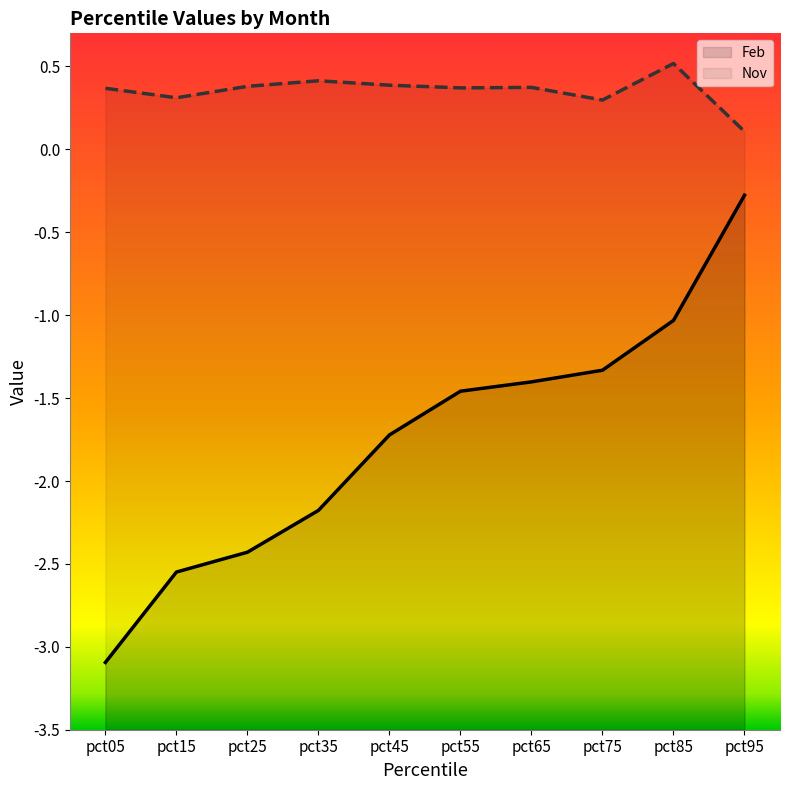

List the series in order of their peak value, highest first.

Nov, Feb